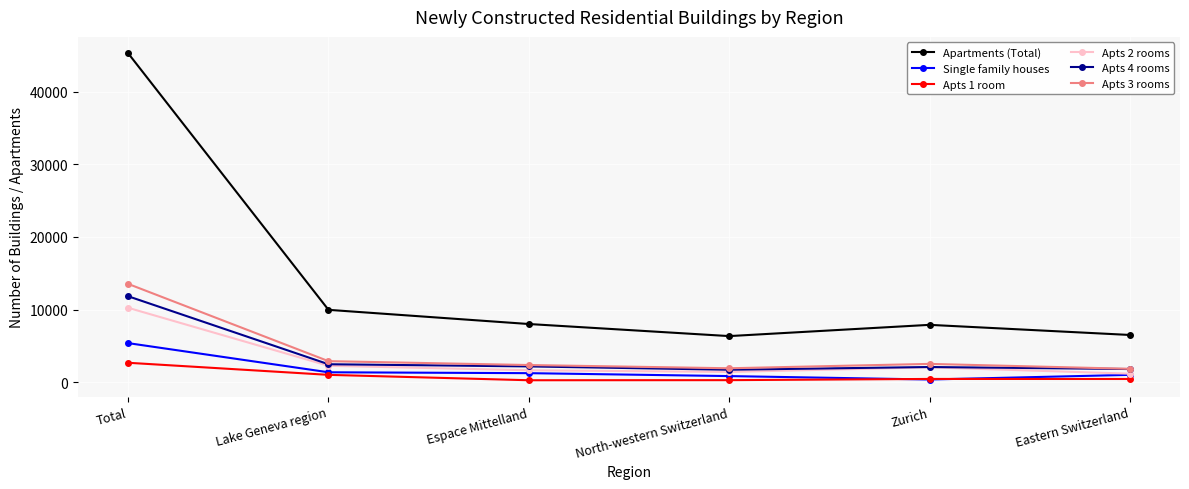

What is the label of the 5th point from the left?

Zurich